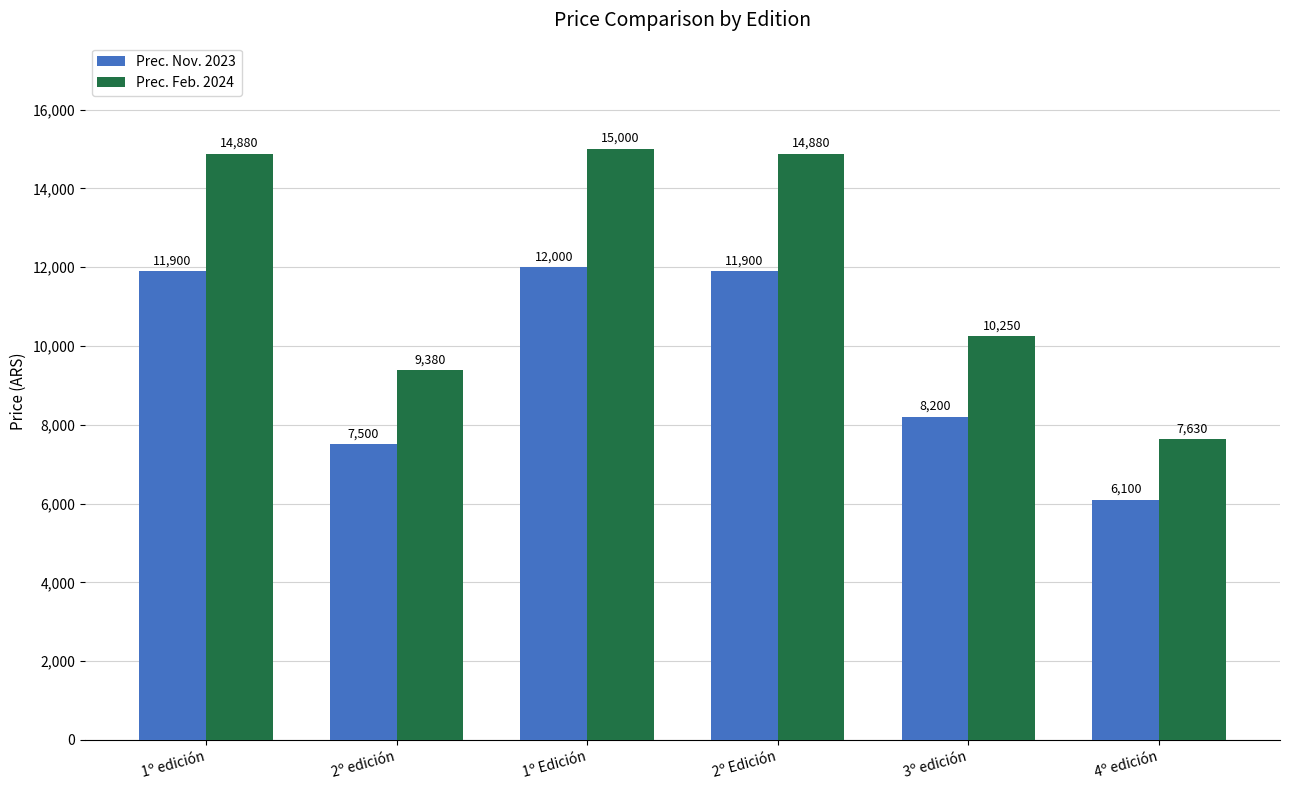

The value of Prec. Nov. 2023 at 2º Edición is 7440. True or false?

False